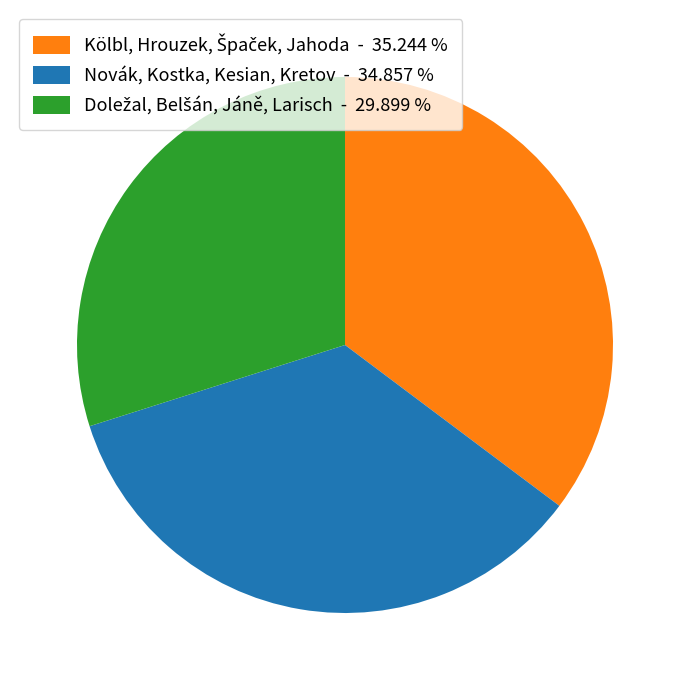

Does Novák, Kostka, Kesian, Kretov - 34.857 % account for over 50% of the chart?

No